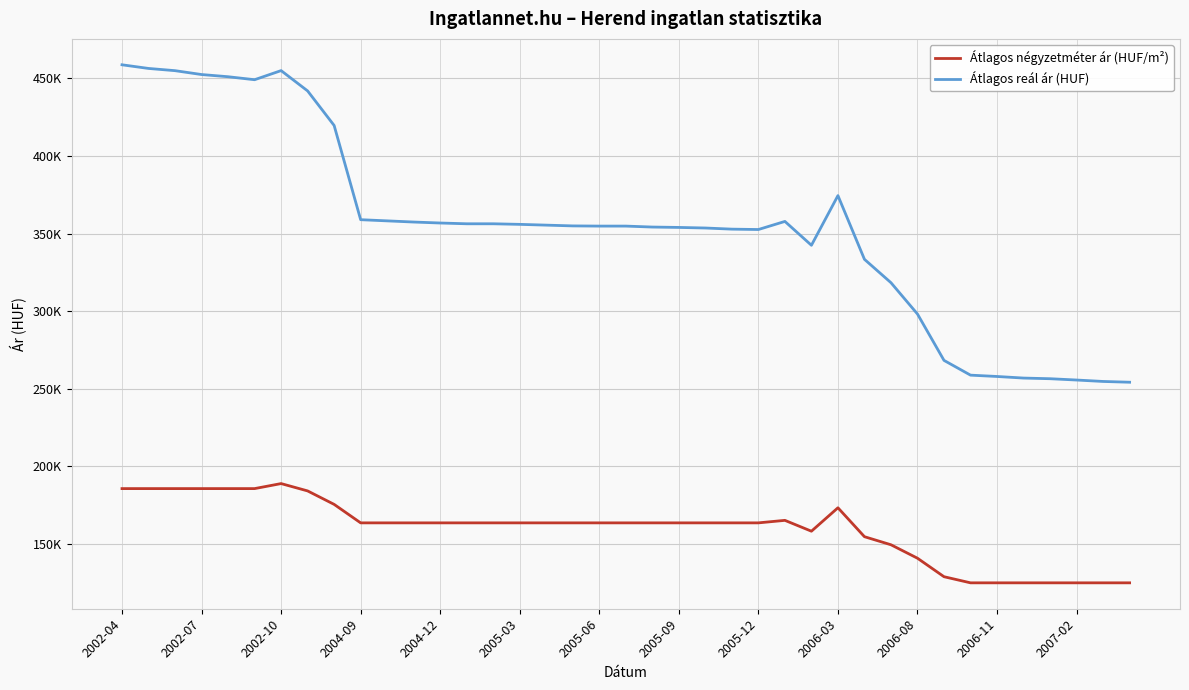

What are all the series names shown in the legend?

Átlagos négyzetméter ár (HUF/m²), Átlagos reál ár (HUF)